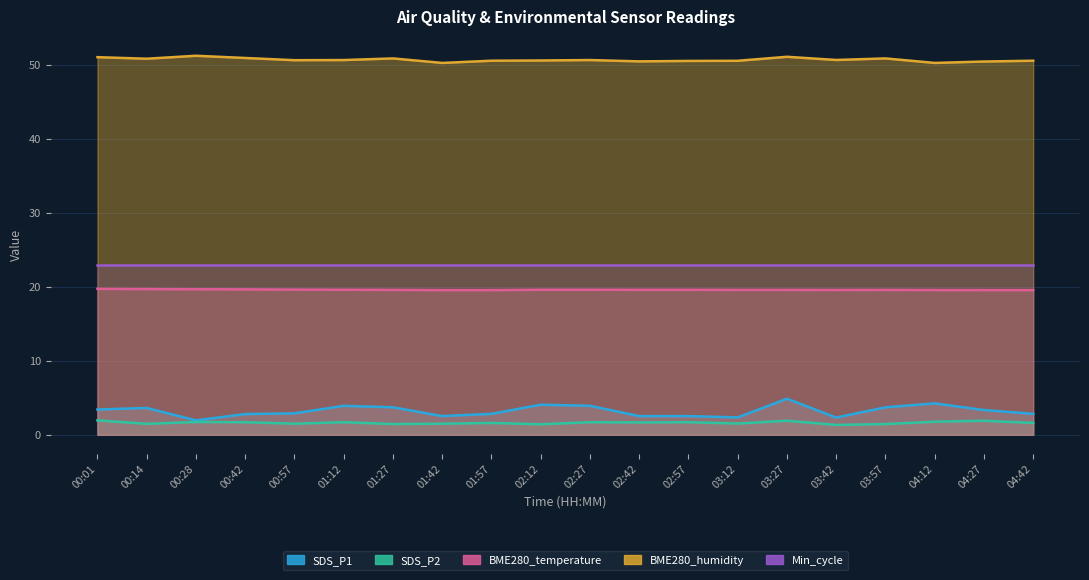

List the labels in order of BME280_temperature value, smallest first.

01:42, 01:57, 04:27, 04:42, 04:12, 03:42, 01:27, 03:12, 03:27, 03:57, 02:42, 02:57, 01:12, 02:12, 02:27, 00:57, 00:42, 00:28, 00:14, 00:01